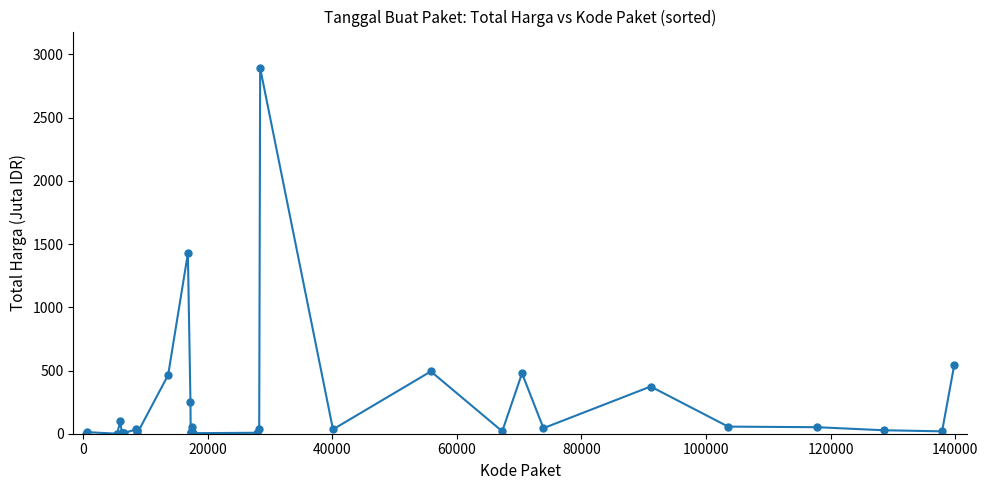

Count the number of categories in the chart.

35